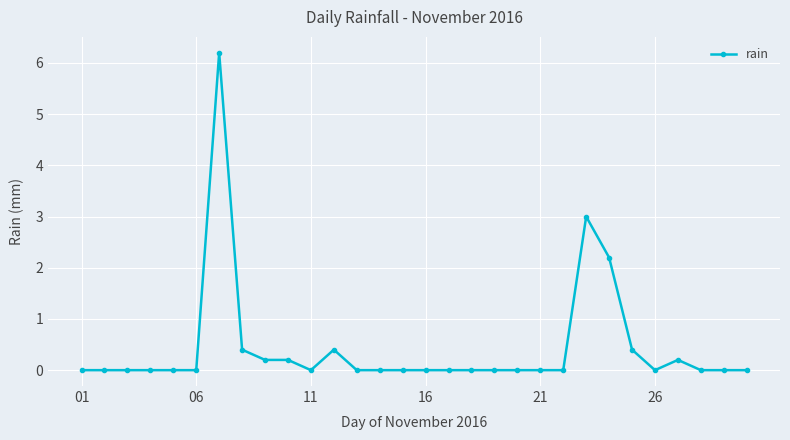

Does the chart have visible grid lines?

Yes